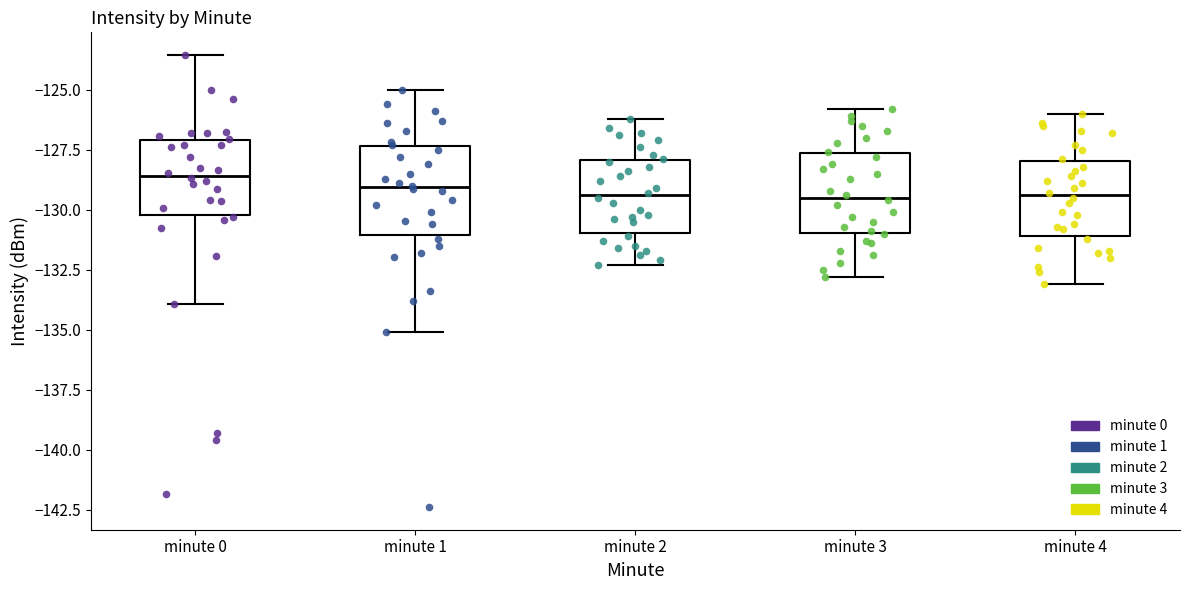

Where does the lower whisker of the box for minute 0 end on the y-axis? The values are not printed on the chart, so give them approximately, as read against the axis.

-134.0